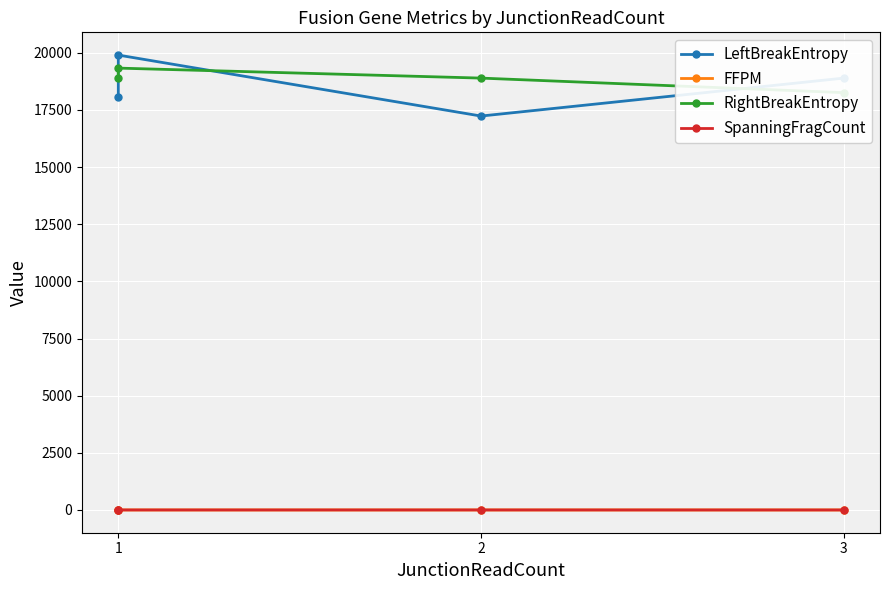

True or false: FFPM and RightBreakEntropy cross at least once.

False